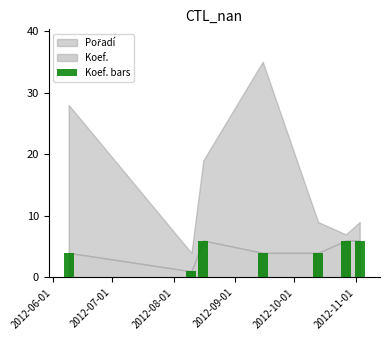

What is the greatest value displayed?

6